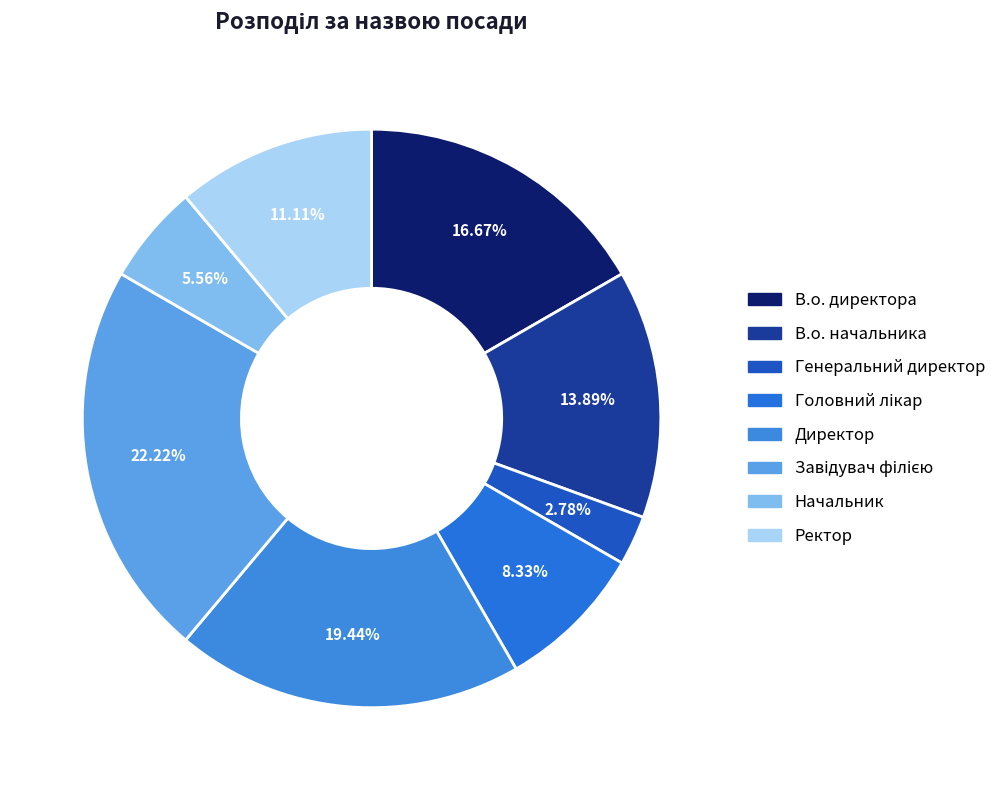

Do Ректор and Генеральний директор together represent more than half of the pie?

No